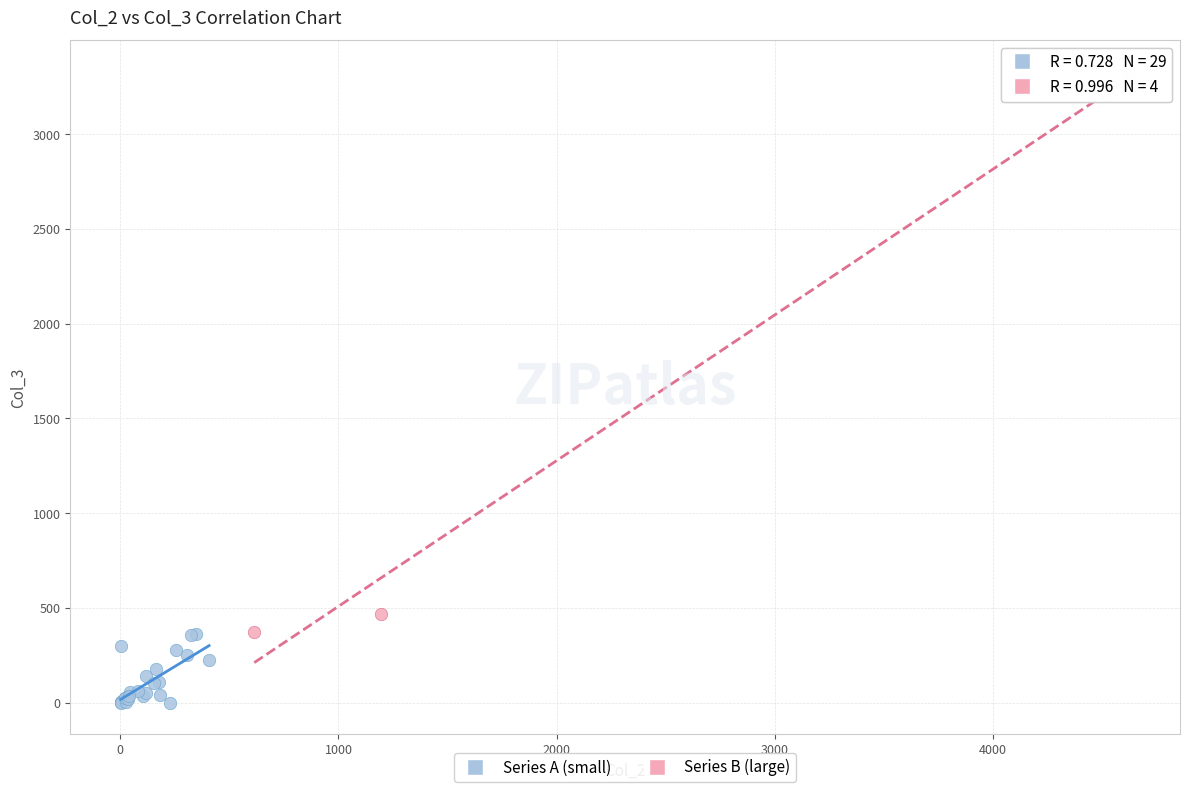

Which series contains the highest Y value?

Series B (large)